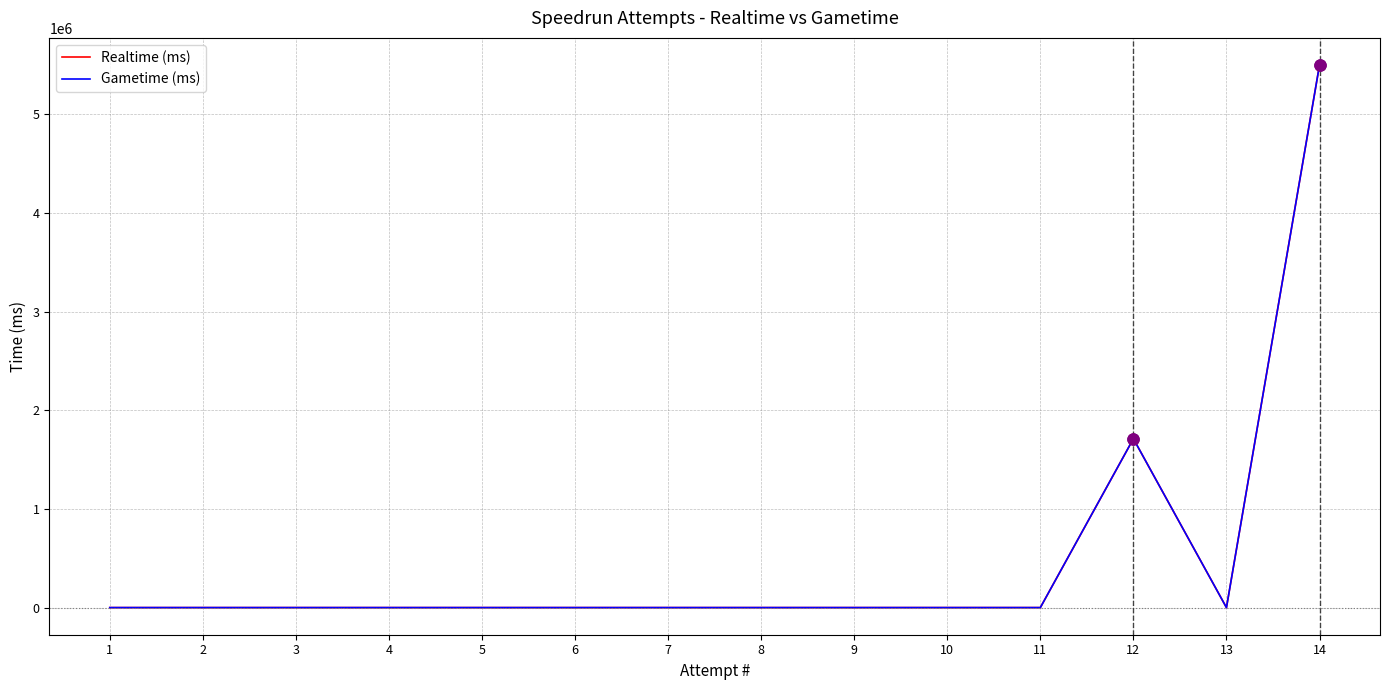

Where is Realtime (ms) nearest to the value 2749975?

12